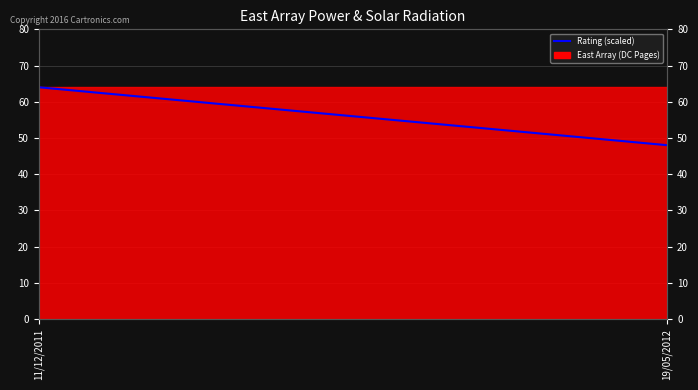

Reading left to right, transcribe all the data shown in this chart.

64	48